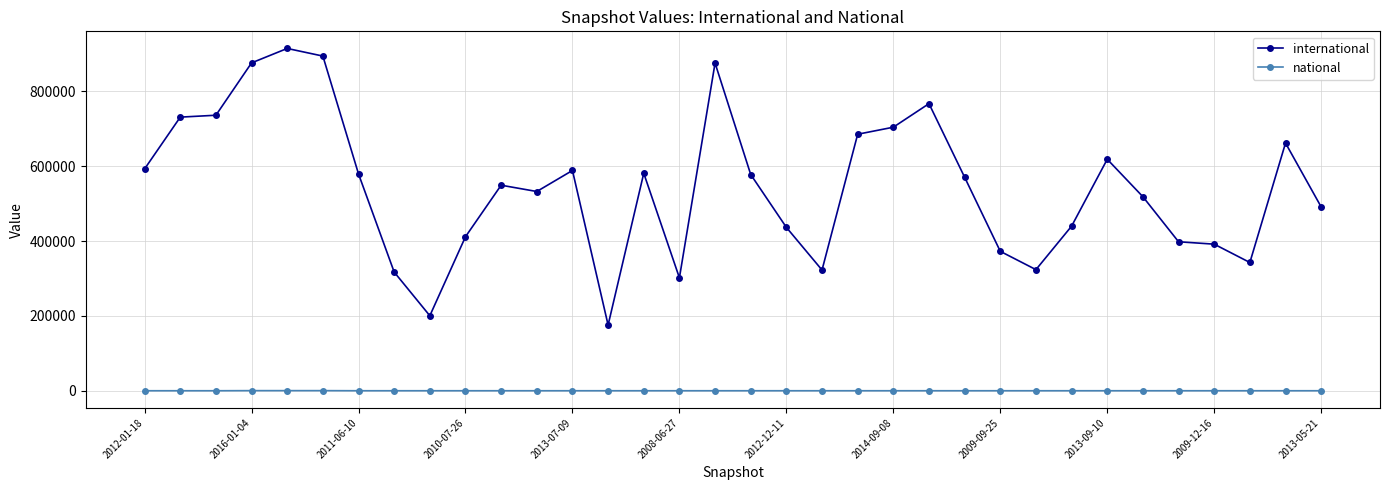

How many data points does each series have?

34